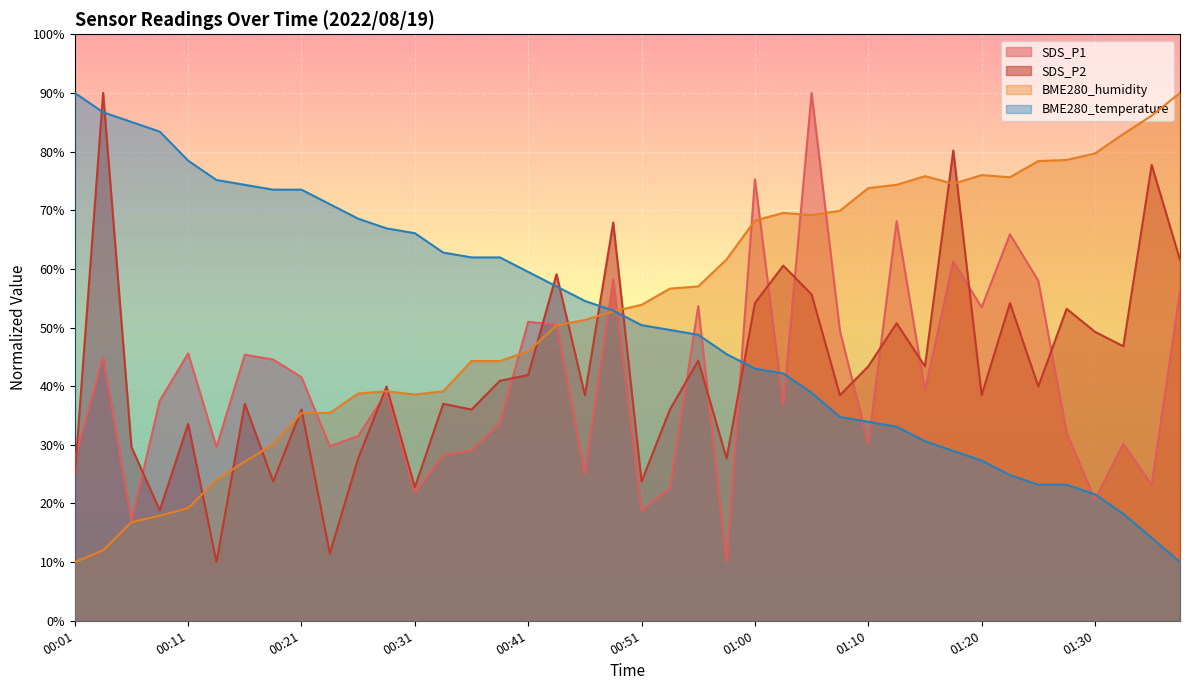

What are all the series names shown in the legend?

SDS_P1, SDS_P2, BME280_humidity, BME280_temperature